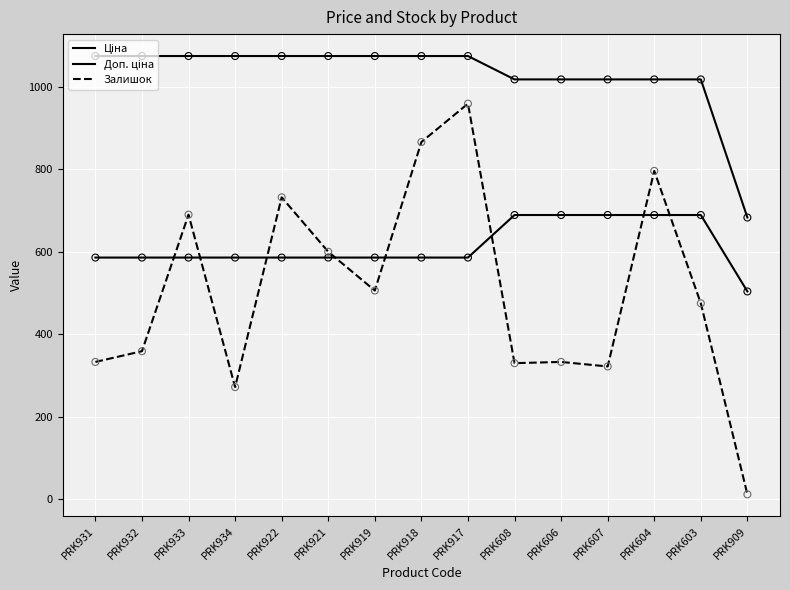

At how many categories does at least one series exceed 483?

15